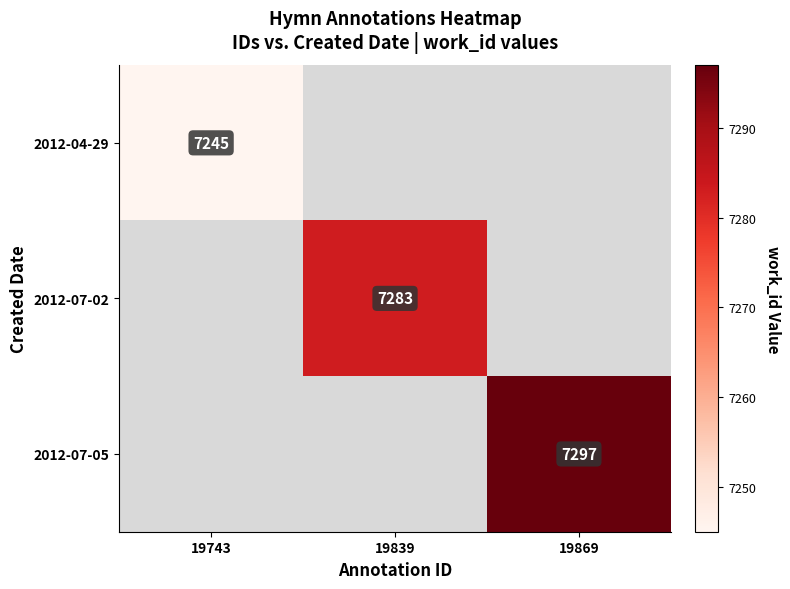

Count the number of categories in the chart.

3